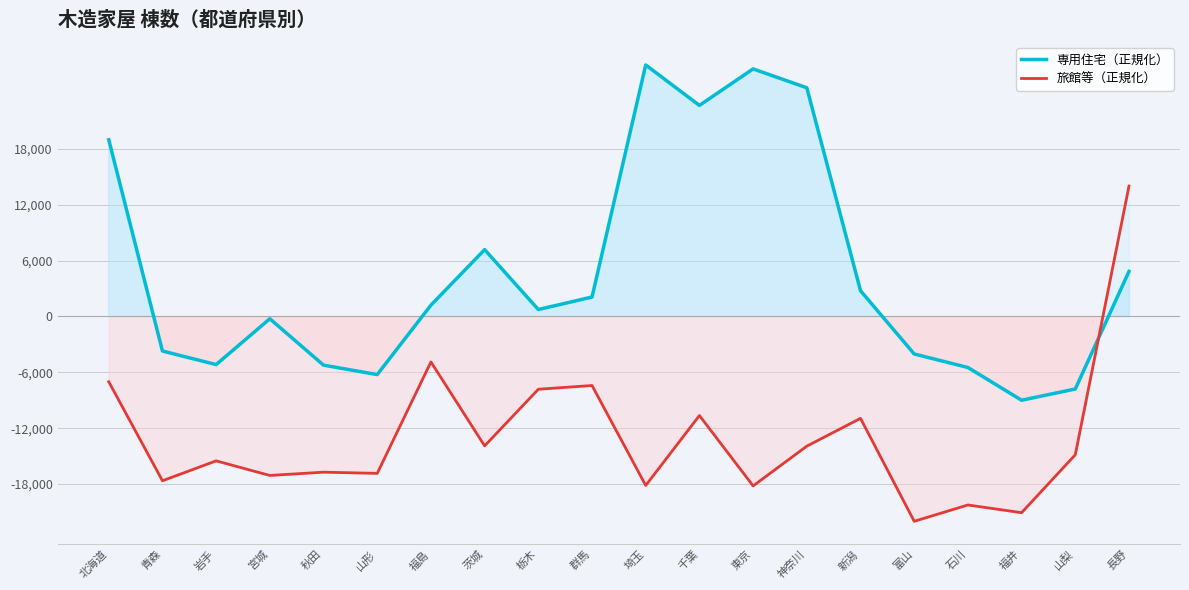

Reading left to right, transcribe all the data shown in this chart.

専用住宅（正規化）: 18966.6	-3714.4	-5171.3	-251.6	-5232.3	-6245.5	1210.3	7172.4	740.1	2080.3	27000.0	22657.7	26578.3	24550.5	2762.6	-4033.6	-5485.6	-9000.0	-7792.6	4829.5
旅館等（正規化）: -7015.4	-17649.1	-15510.0	-17077.9	-16725.2	-16853.9	-4887.5	-13902.9	-7821.7	-7418.6	-18153.1	-10644.0	-18197.9	-13930.9	-10946.3	-22000.0	-20247.3	-21076.1	-14854.9	14000.0